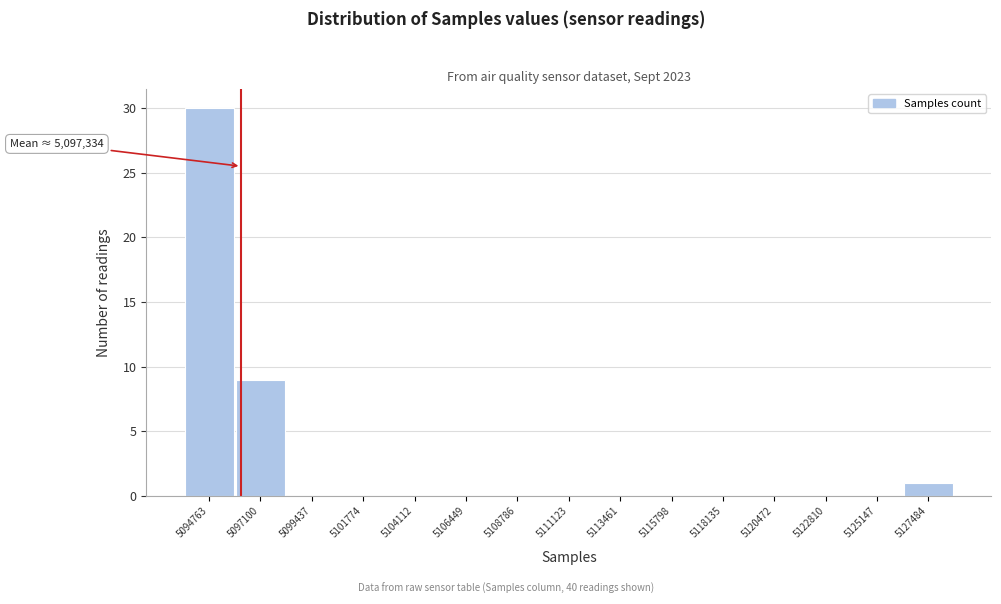

Reading left to right, what are all the values shown in this chart?

5094763=30	5097100=9	5099437=0	5101774=0	5104112=0	5106449=0	5108786=0	5111123=0	5113461=0	5115798=0	5118135=0	5120472=0	5122810=0	5125147=0	5127484=1